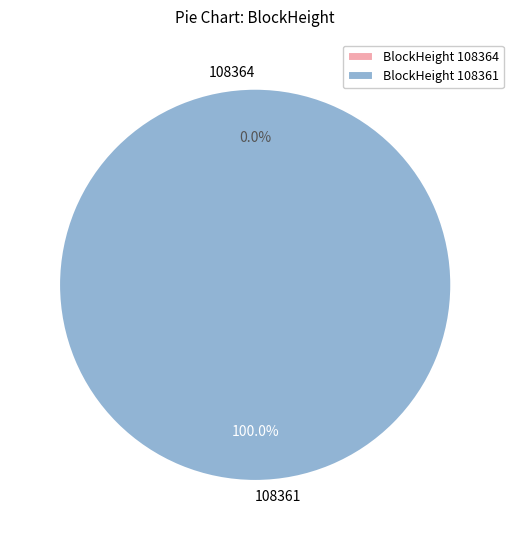

Does 108364 account for over 50% of the chart?

No